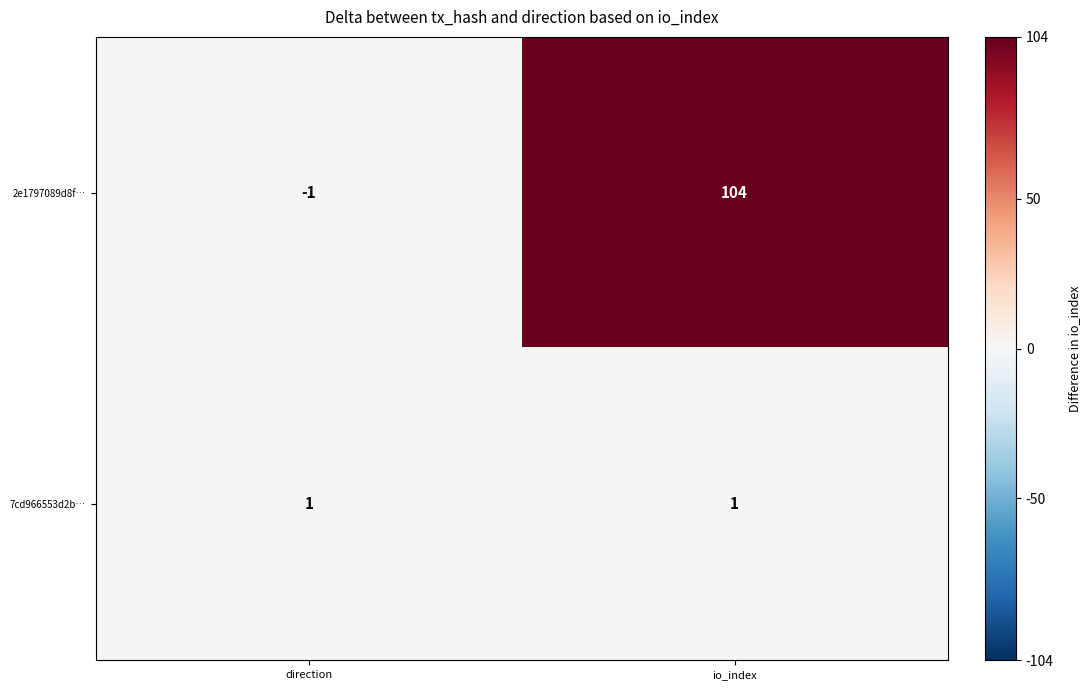

What is the difference between the maximum and minimum values in the 2e1797089d8f… series?

105